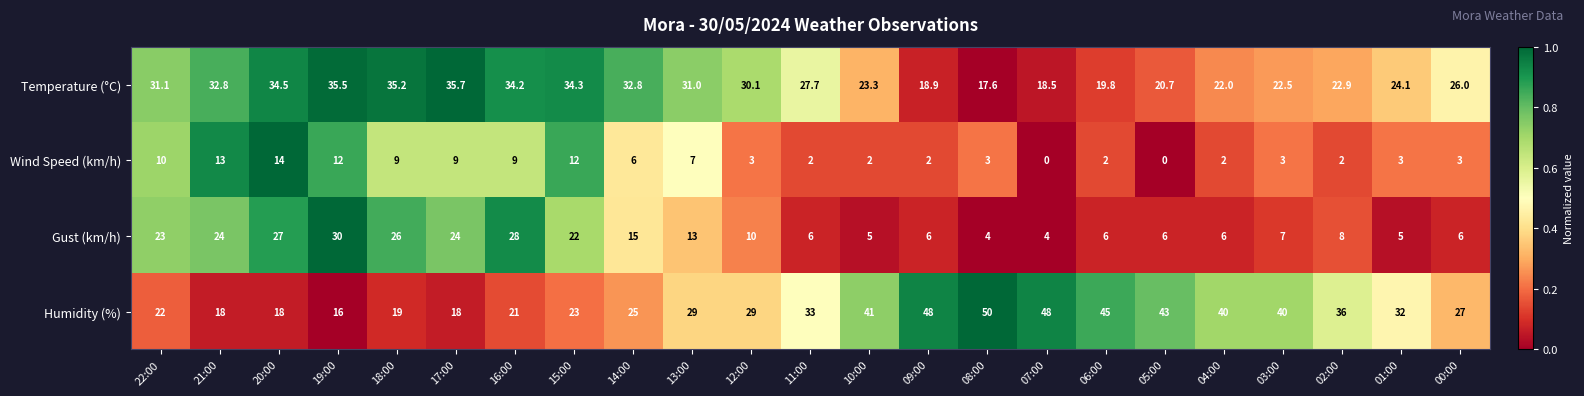

What is the maximum value shown in the chart?

50.0